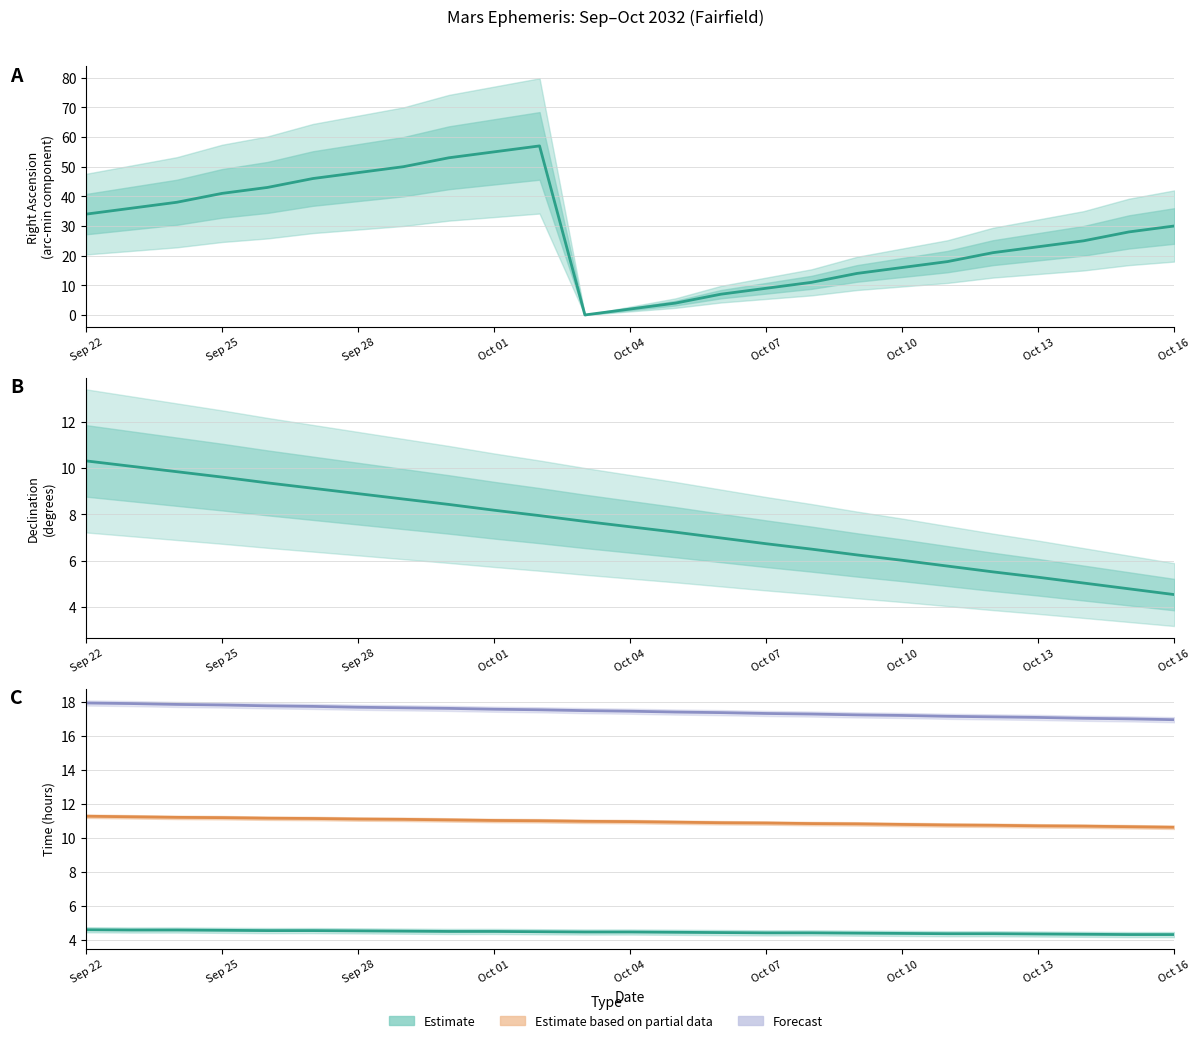

Which has a higher value, 17 or 22?

22